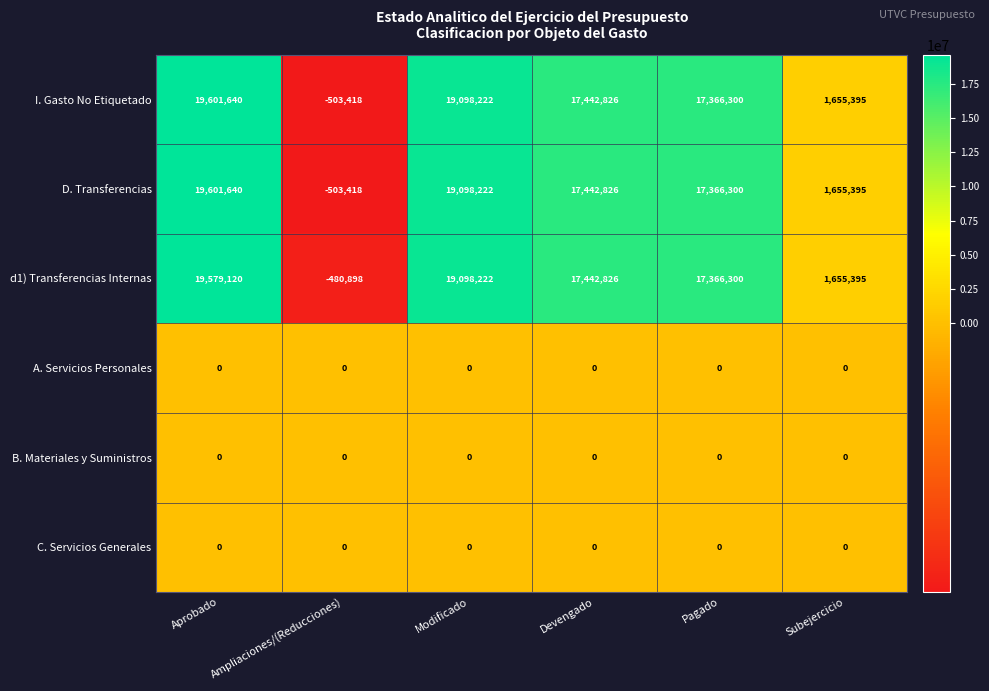

What is the sum of all I. Gasto No Etiquetado values?

74660965